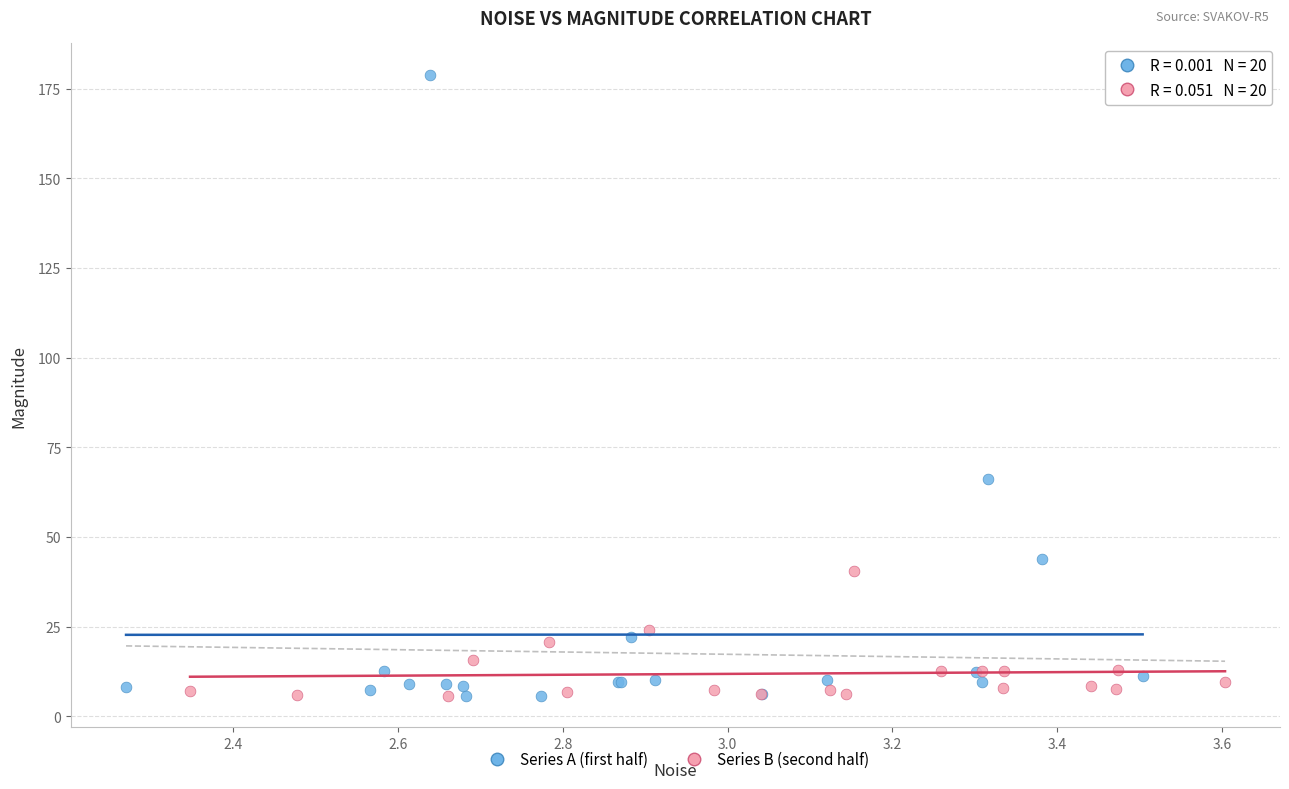

Which series has the widest spread of Y values?

Series A (first half)